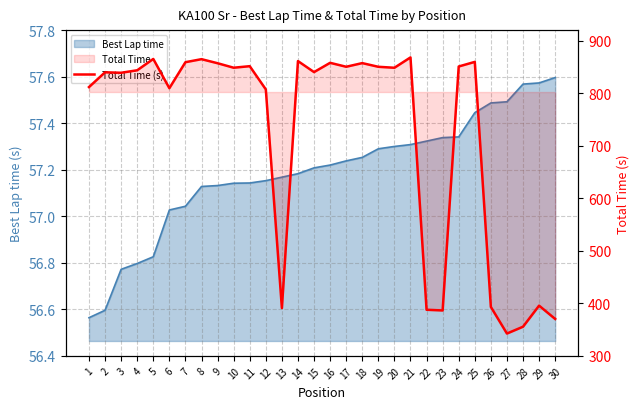

Approximately how many times larger is the value at 9 compared to 13?

2.2